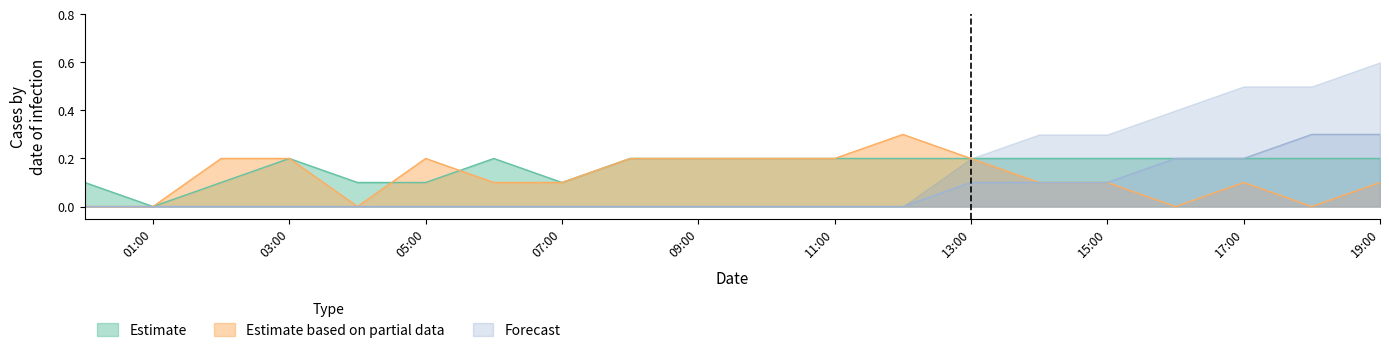

What is the average value of the Forecast series?

0.1